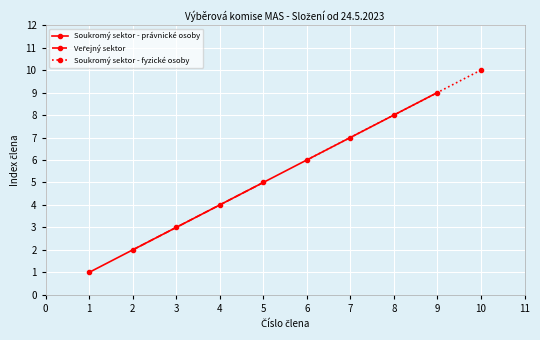

At which label does Soukromý sektor - právnické osoby reach its peak?

9